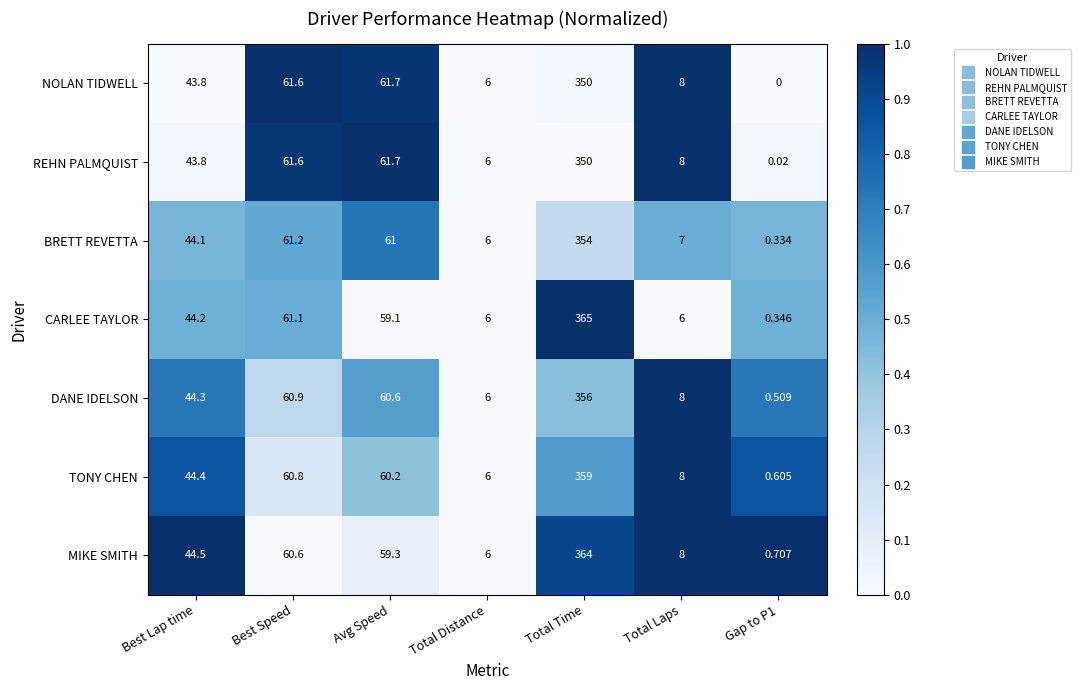

Where is REHN PALMQUIST nearest to the value 175?

Avg Speed